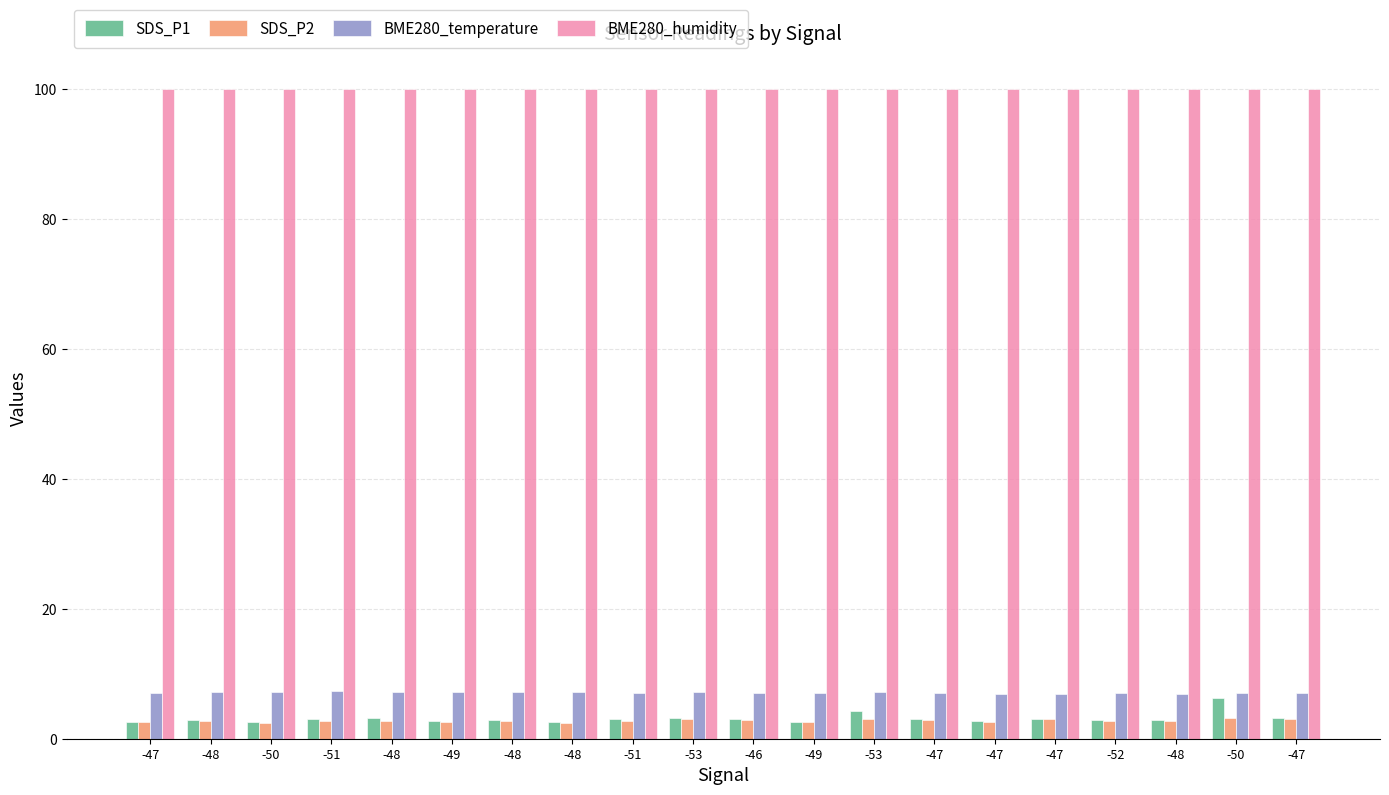

Where does the SDS_P1 series first go above 3?

-48